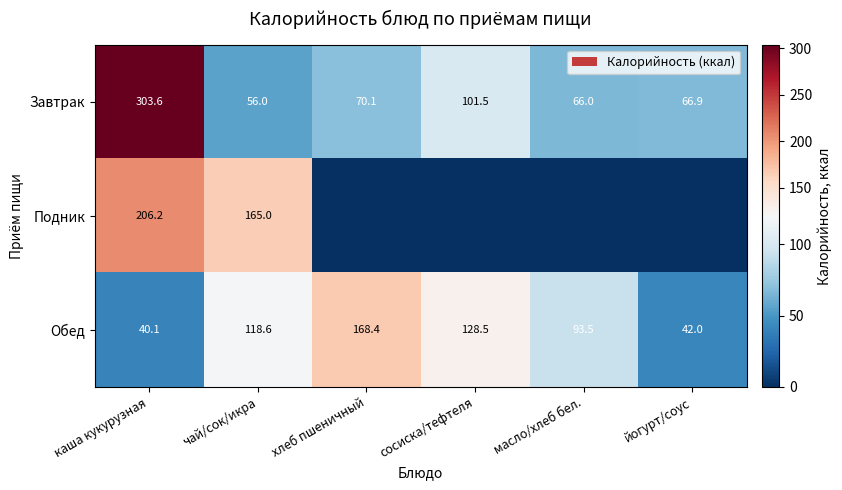

Which category has the highest value across all series?

каша кукурузная